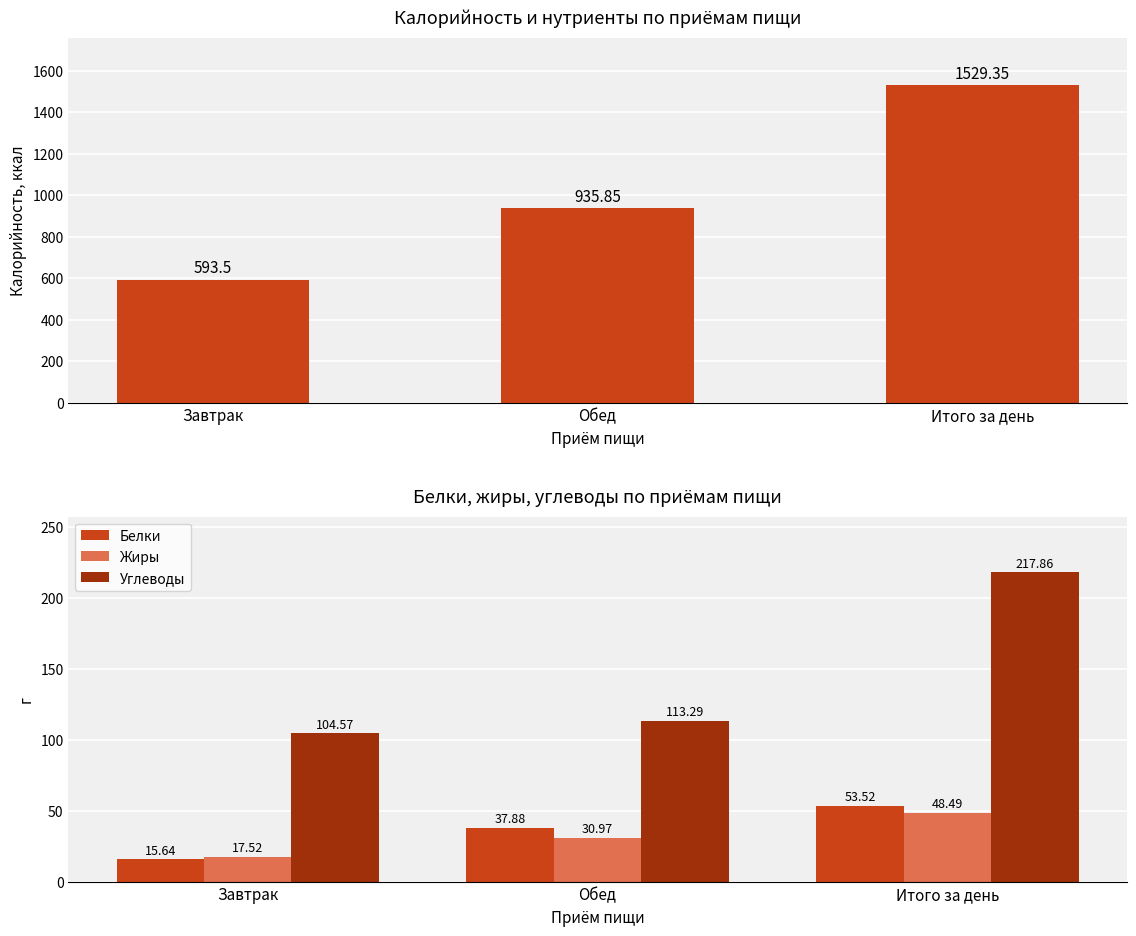

Which label corresponds to the largest value in the chart?

Итого за день